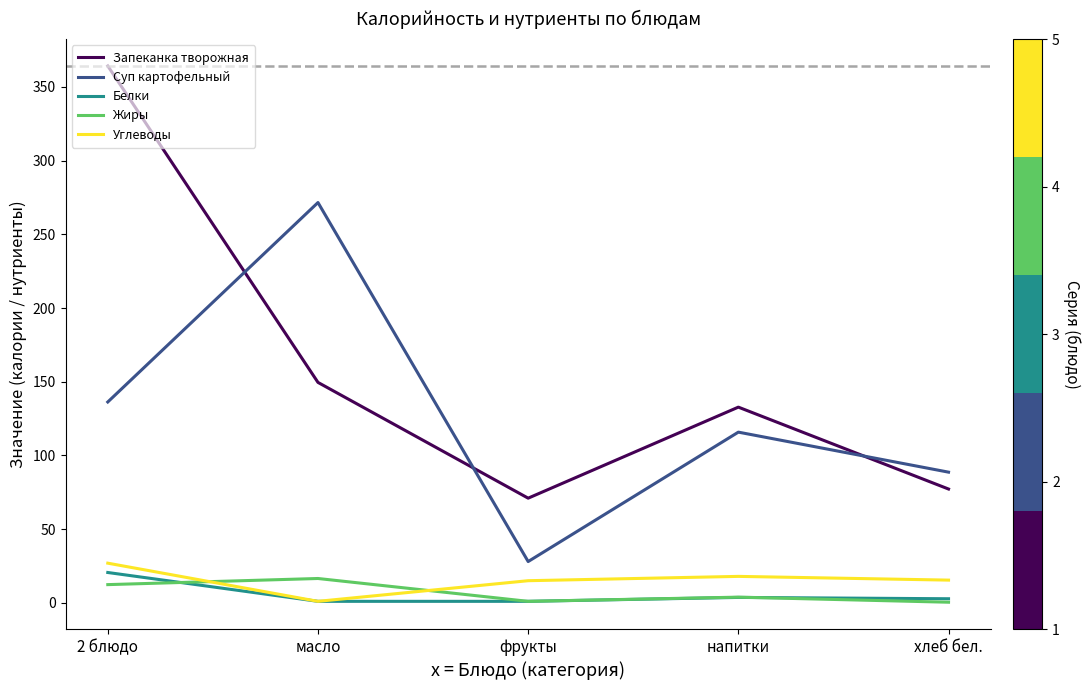

True or false: Белки and Жиры intersect in this chart.

True